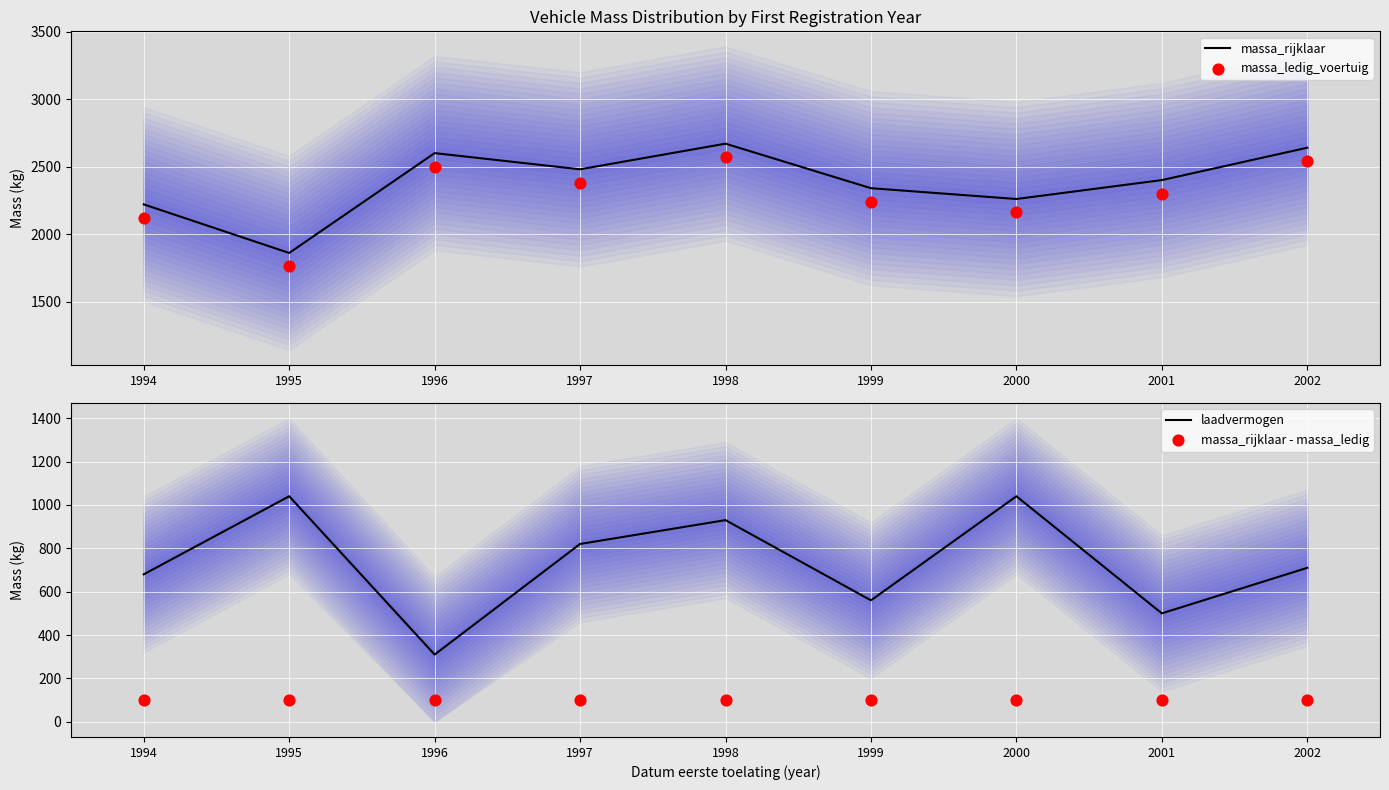

At how many categories does at least one series exceed 1970?

8